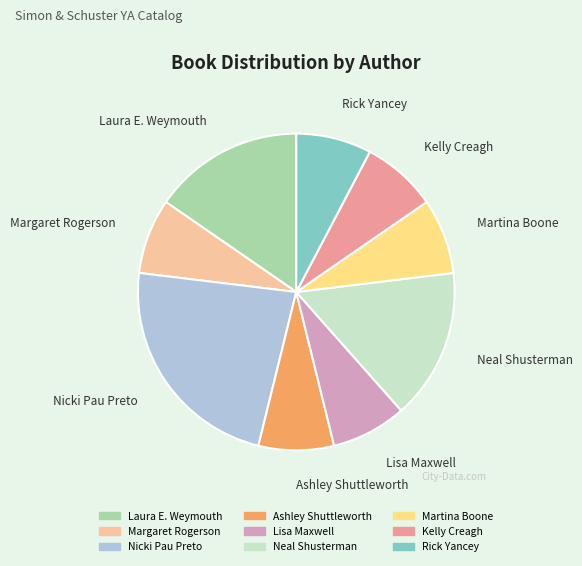

Does Laura E. Weymouth represent more than half of the total?

No